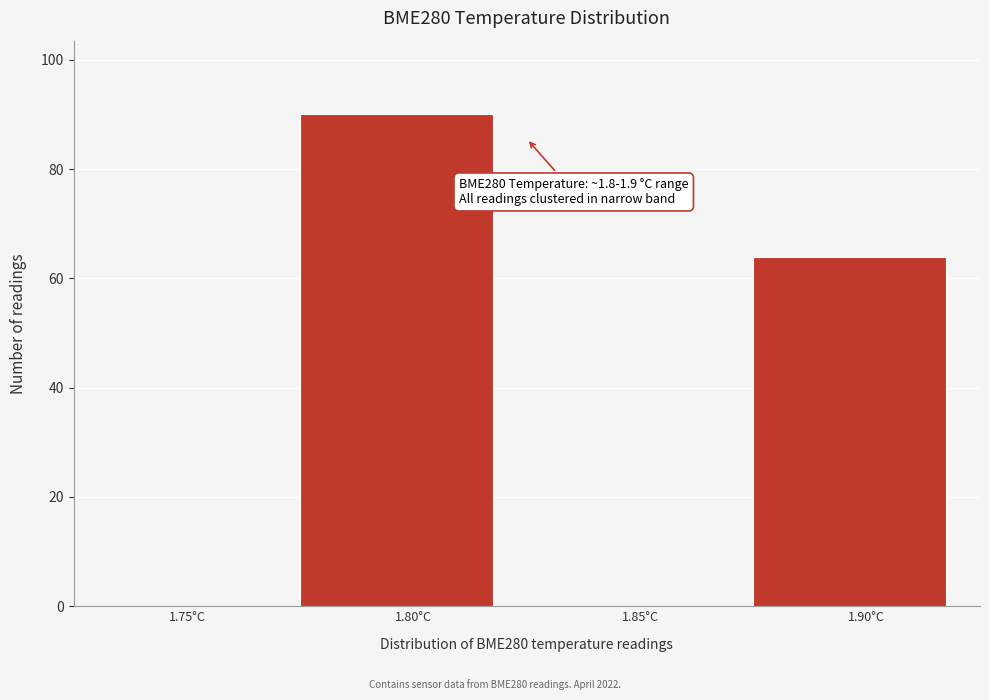

Reading left to right, list all the values displayed in this chart.

1.75°C=0	1.80°C=90	1.85°C=0	1.90°C=64